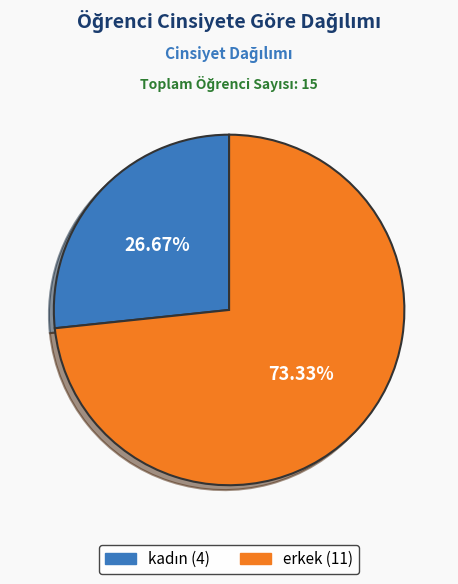

How many slices are in this pie chart?

2